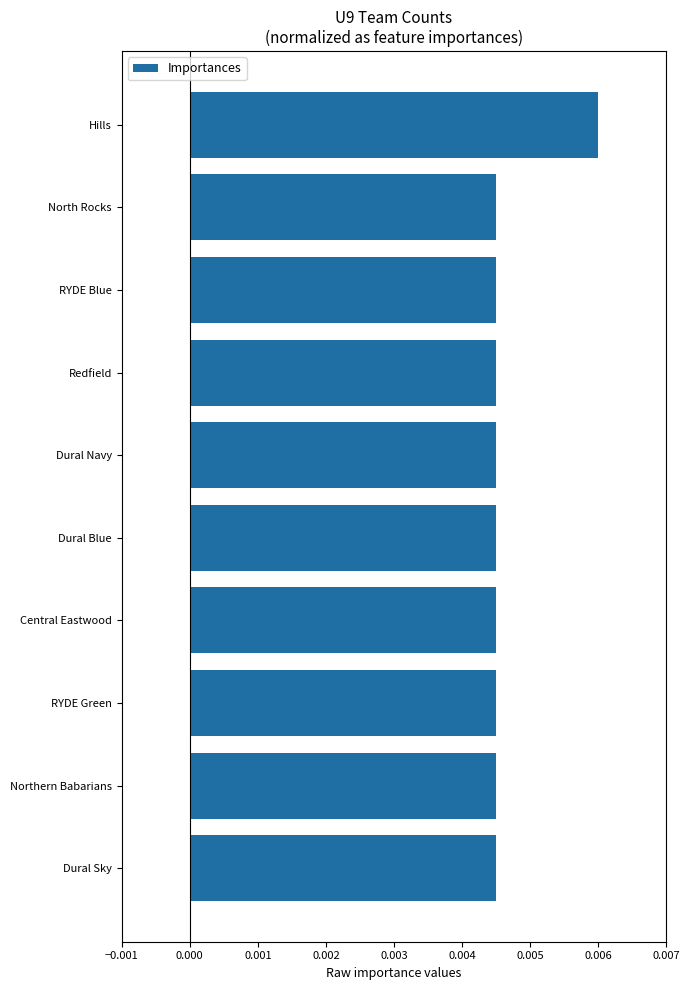

Which label corresponds to the largest value in the chart?

Hills